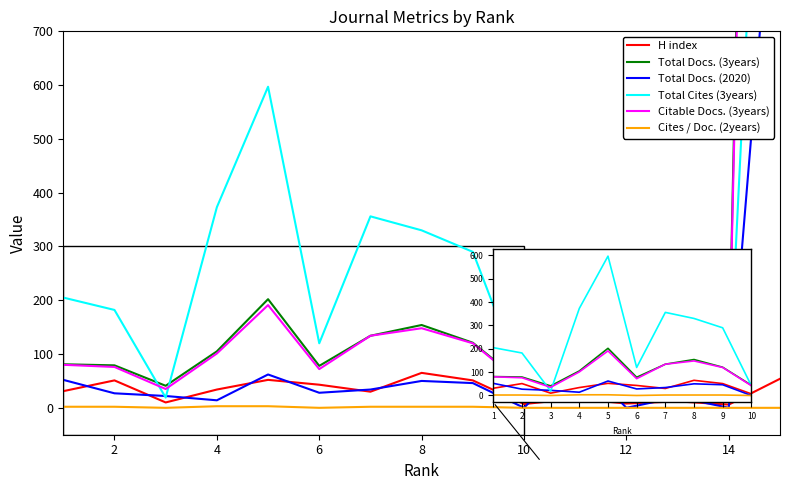

What is the highest value of the Cites / Doc. (2years) series?

3